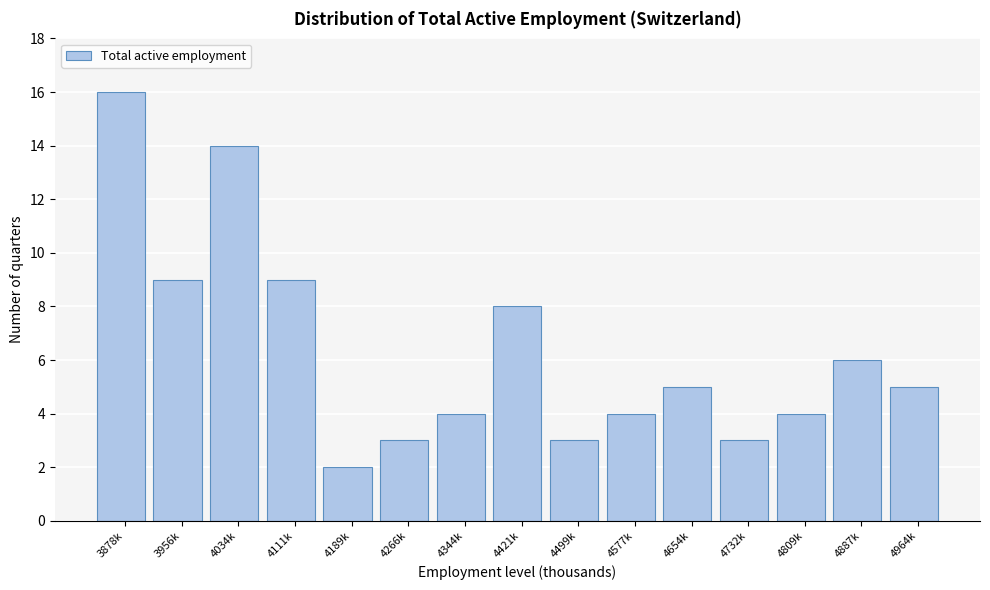

Reading left to right, extract all data points from this chart.

3878k=16	3956k=9	4034k=14	4111k=9	4189k=2	4266k=3	4344k=4	4421k=8	4499k=3	4577k=4	4654k=5	4732k=3	4809k=4	4887k=6	4964k=5